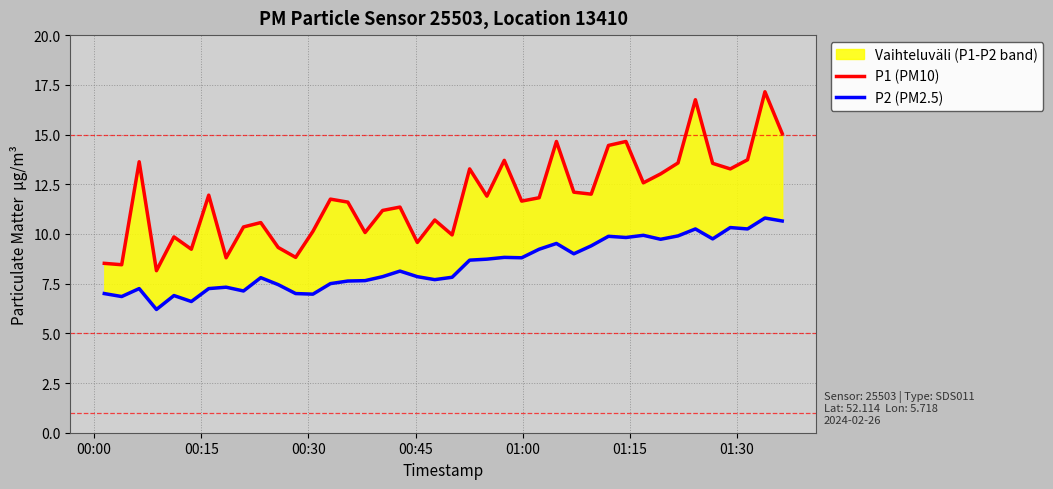

How many data points in P2 (PM2.5) are above 8?

20